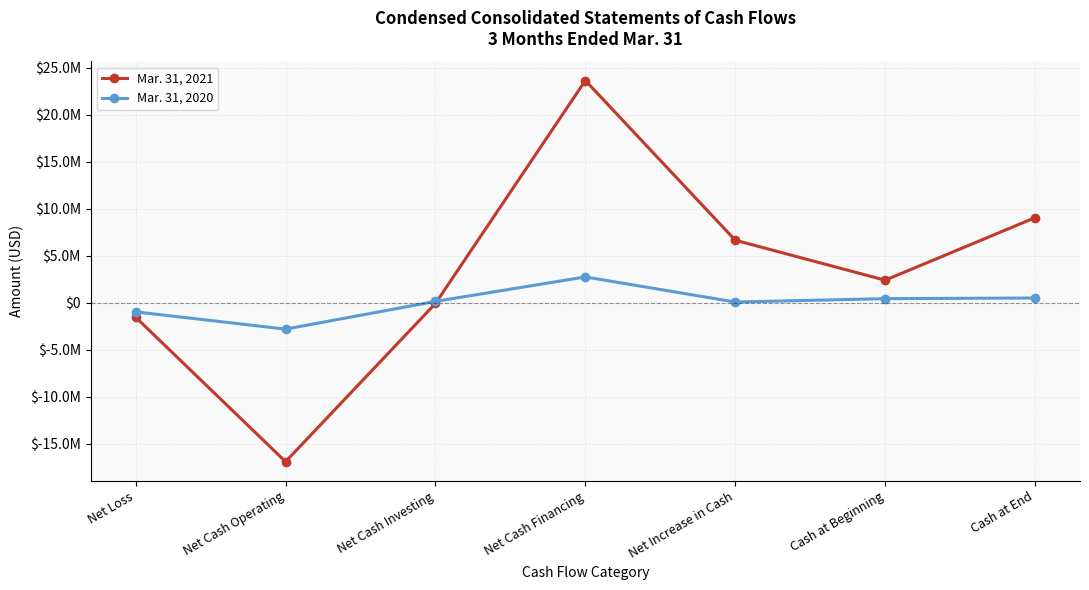

How many times do Mar. 31, 2020 and Mar. 31, 2021 cross each other?

1